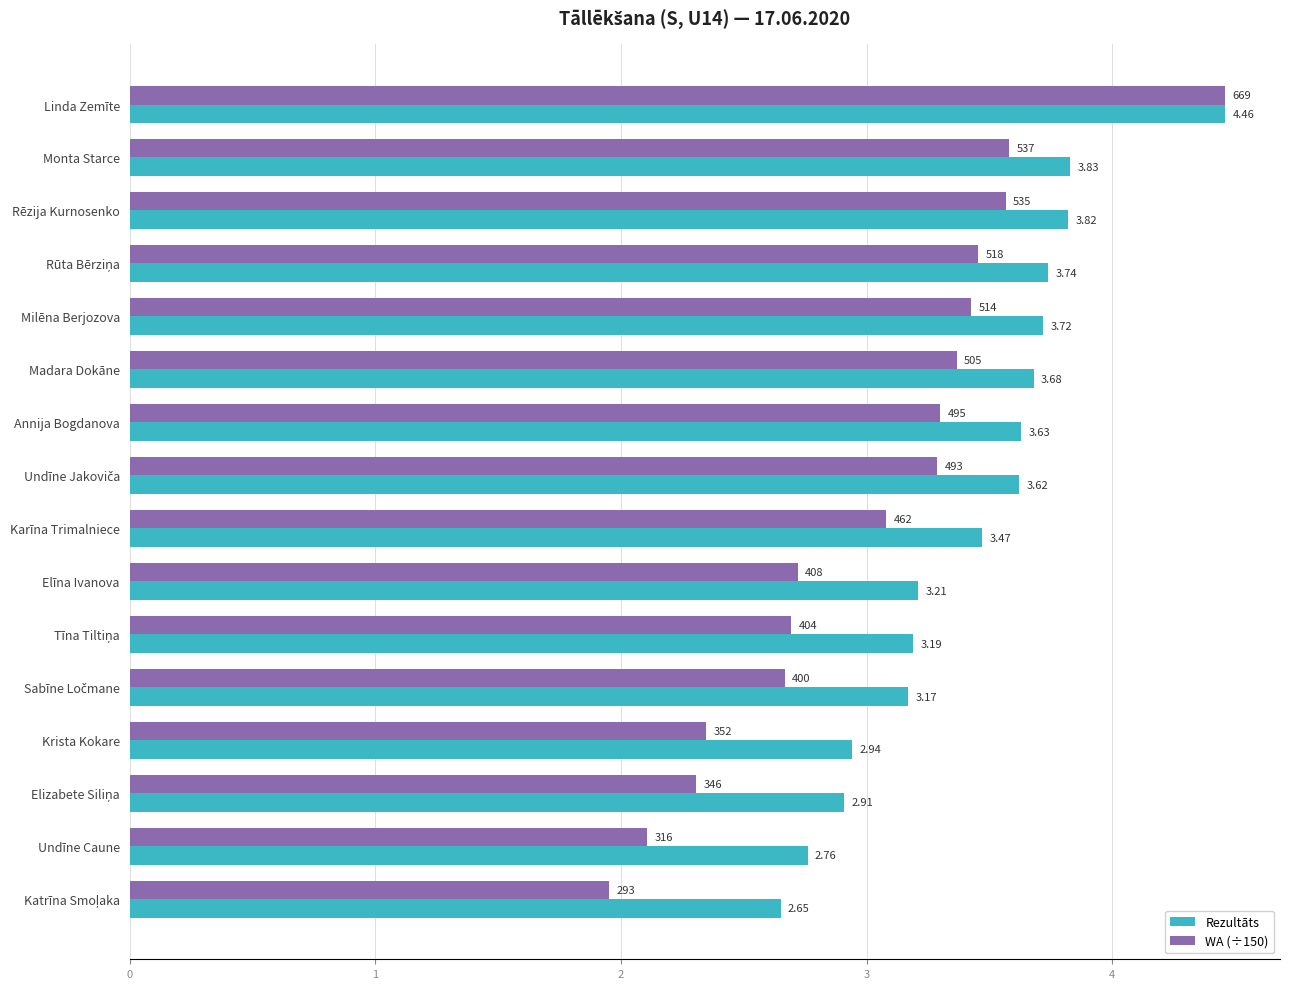

What is the total value across all series at Madara Dokāne?

7.0